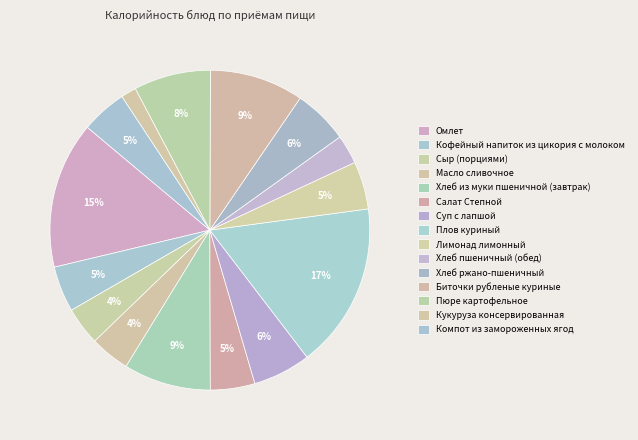

What is the largest slice in the pie chart?

Плов куриный